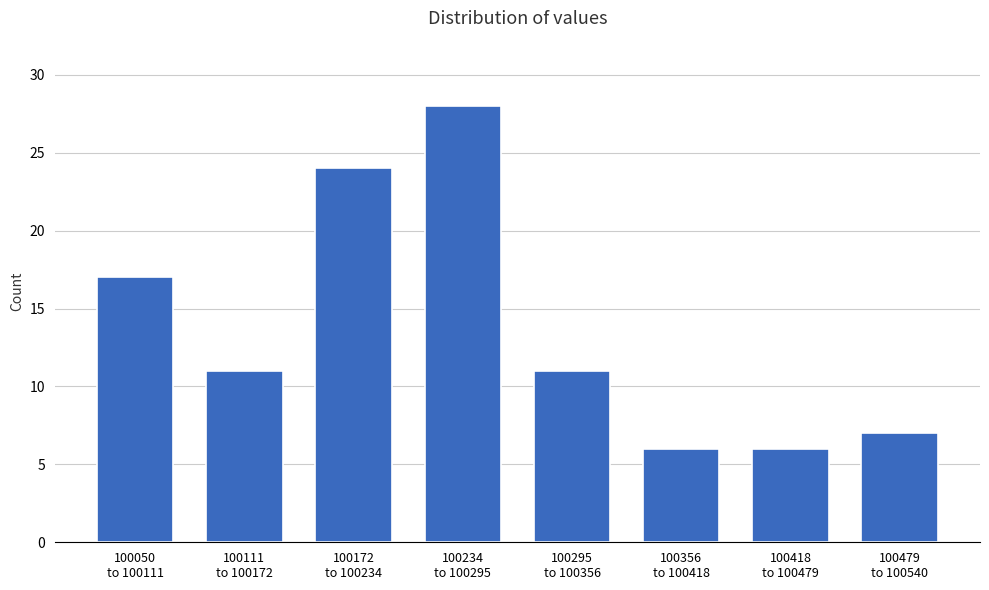

Reading right to left, transcribe all the data shown in this chart.

7	6	6	11	28	24	11	17